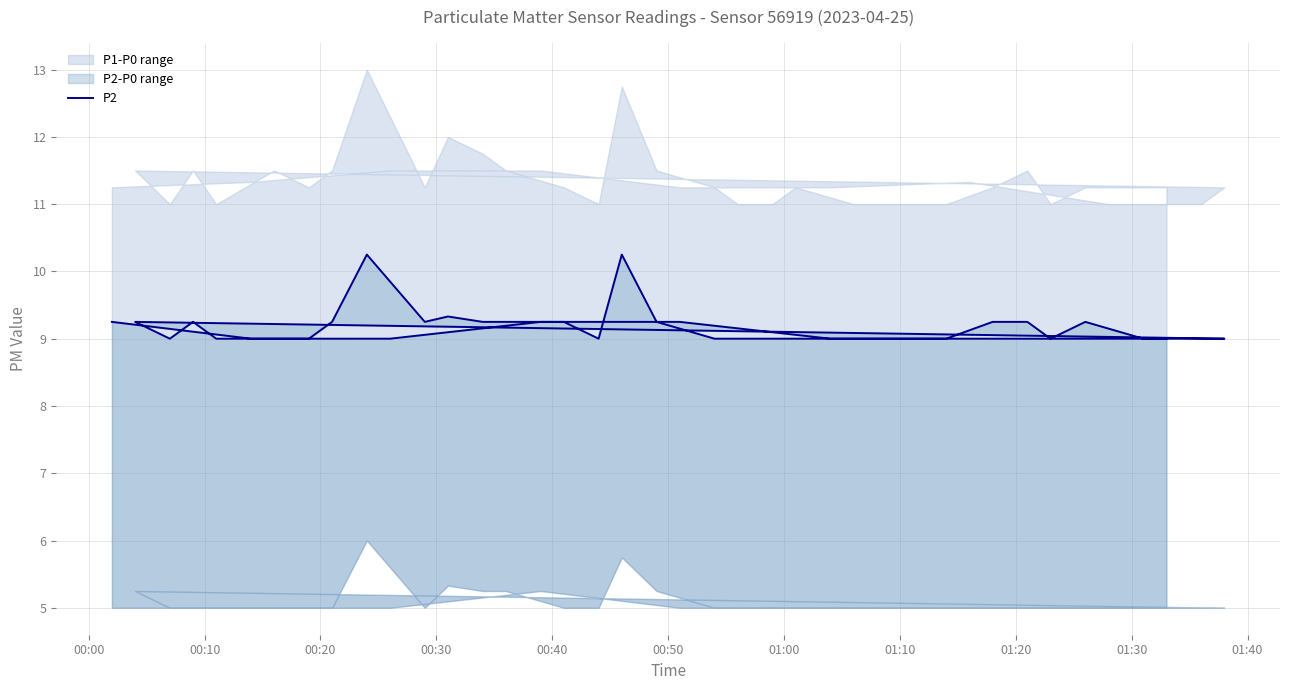

How many lines are shown in the chart?

1